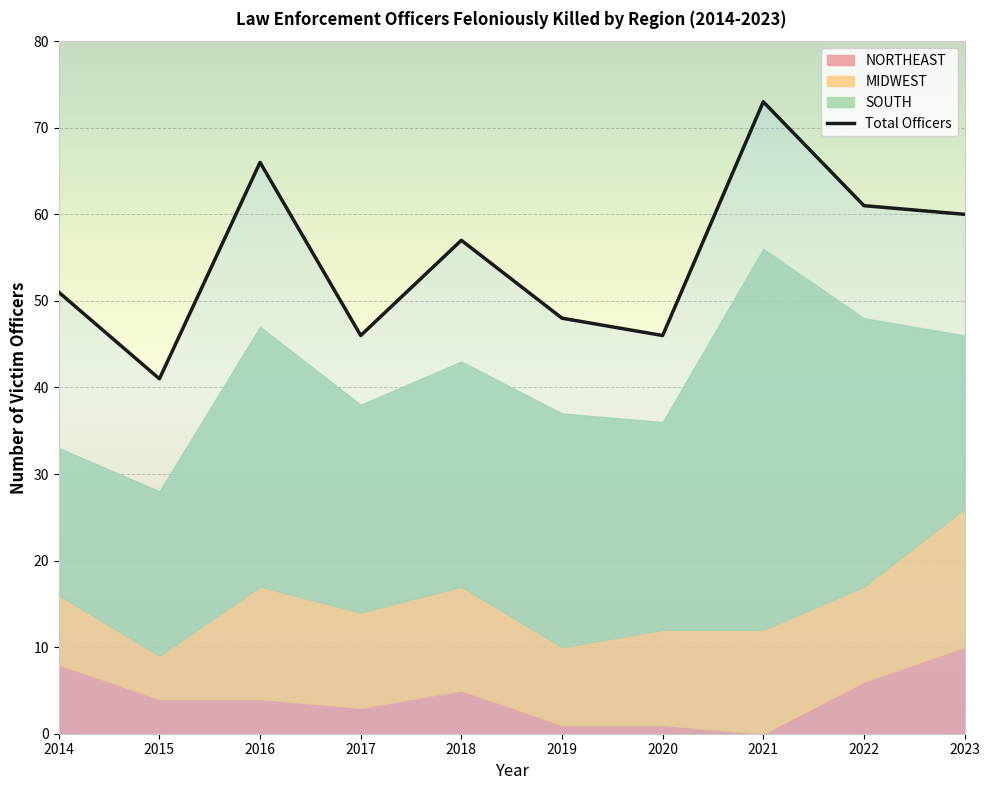

How many interior local valleys (lower than both neighbors) does the data have?

3